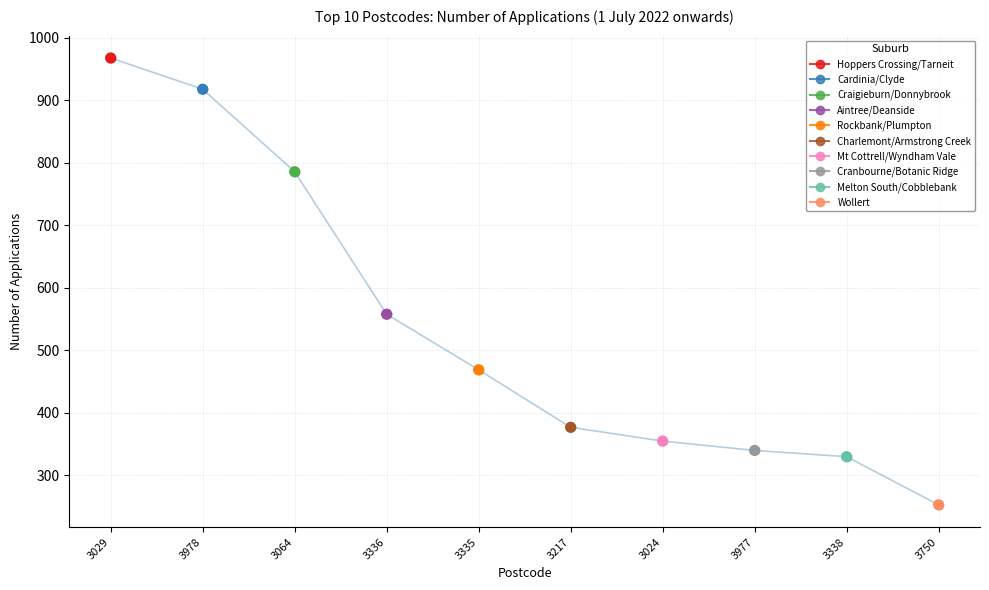

Between 3978 and 3064, which is larger?

3978